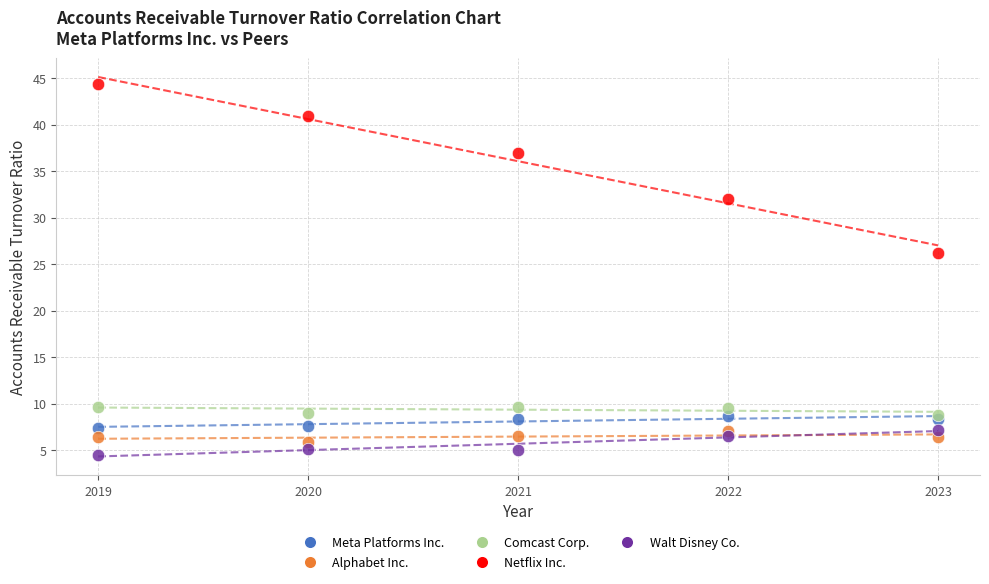

Which series has the largest Y range (max minus min)?

Netflix Inc.